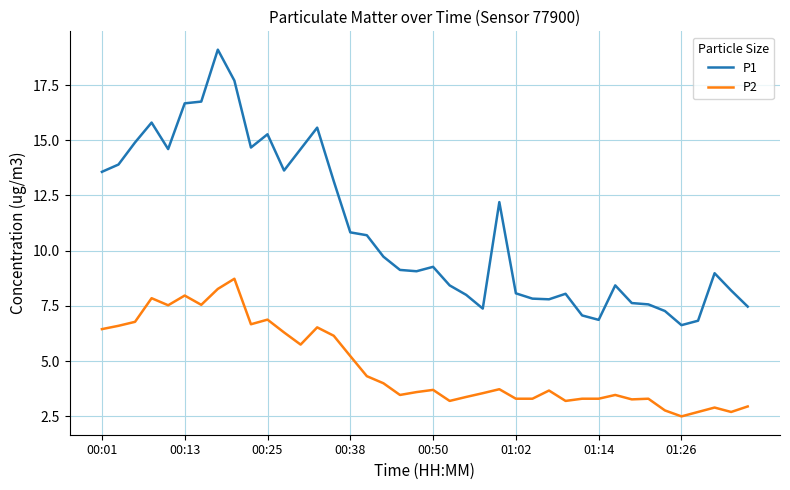

Which series has the widest spread of values?

P1